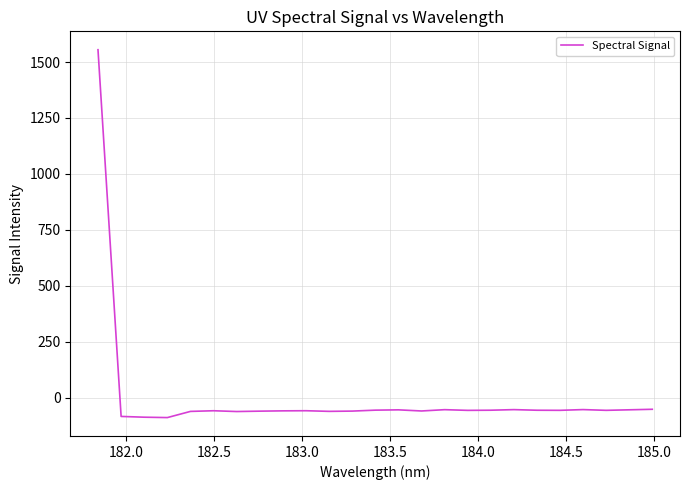

What is the smallest value displayed?

-89.4